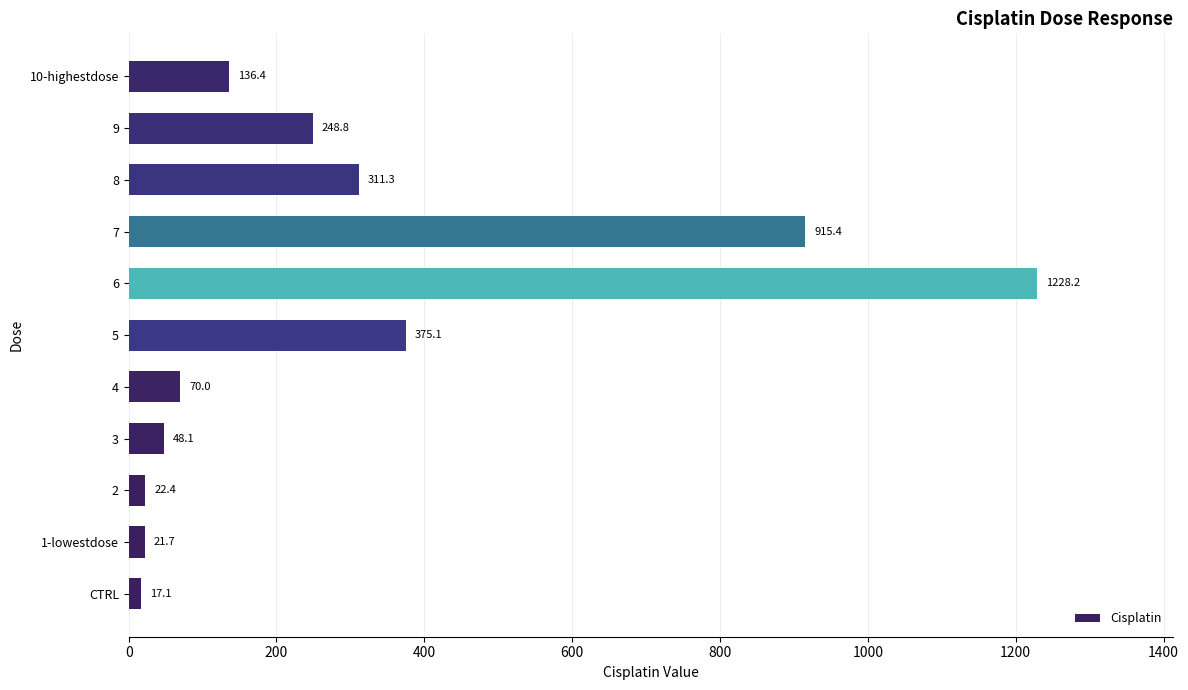

The value at 9 is 248.8. True or false?

True